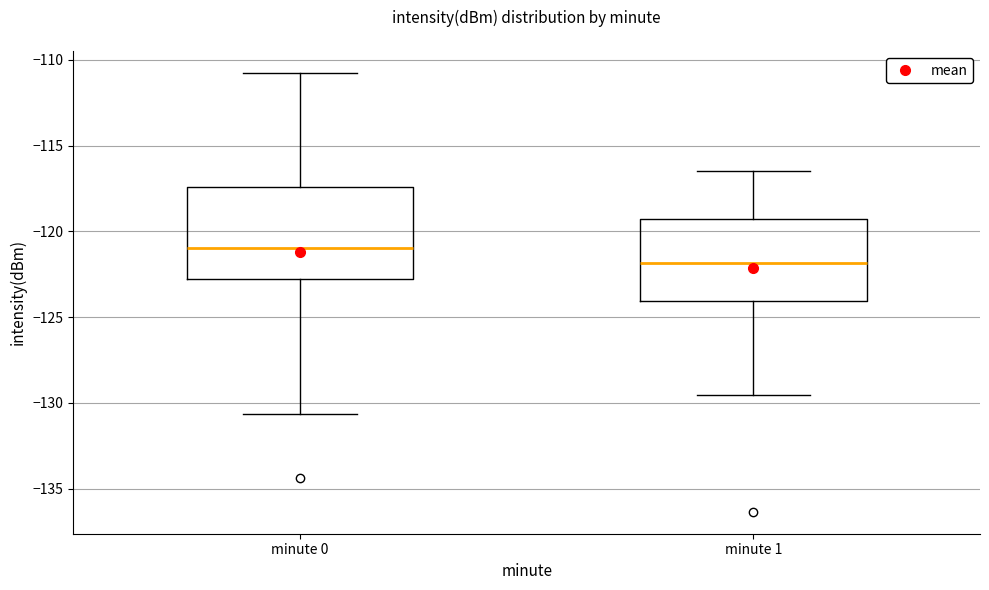

Which box has the lowest median line?

minute 1